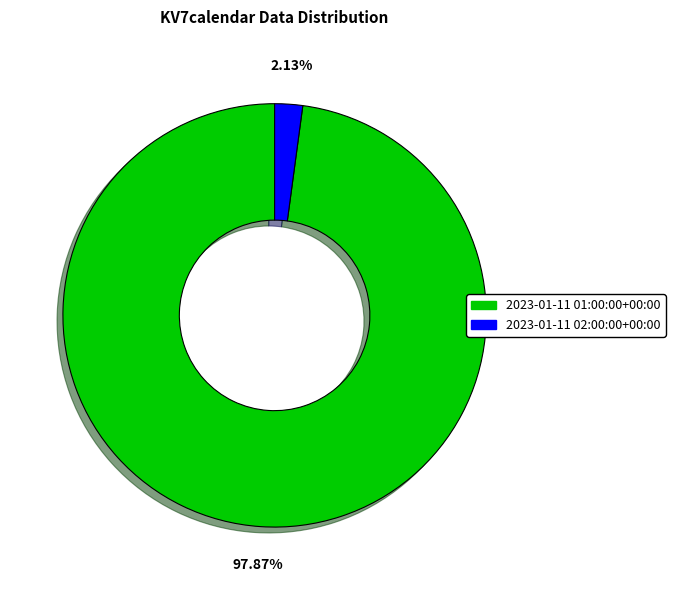

What percentage is the 2023-01-11 01:00:00+00:00 slice, to the nearest percent?

98%